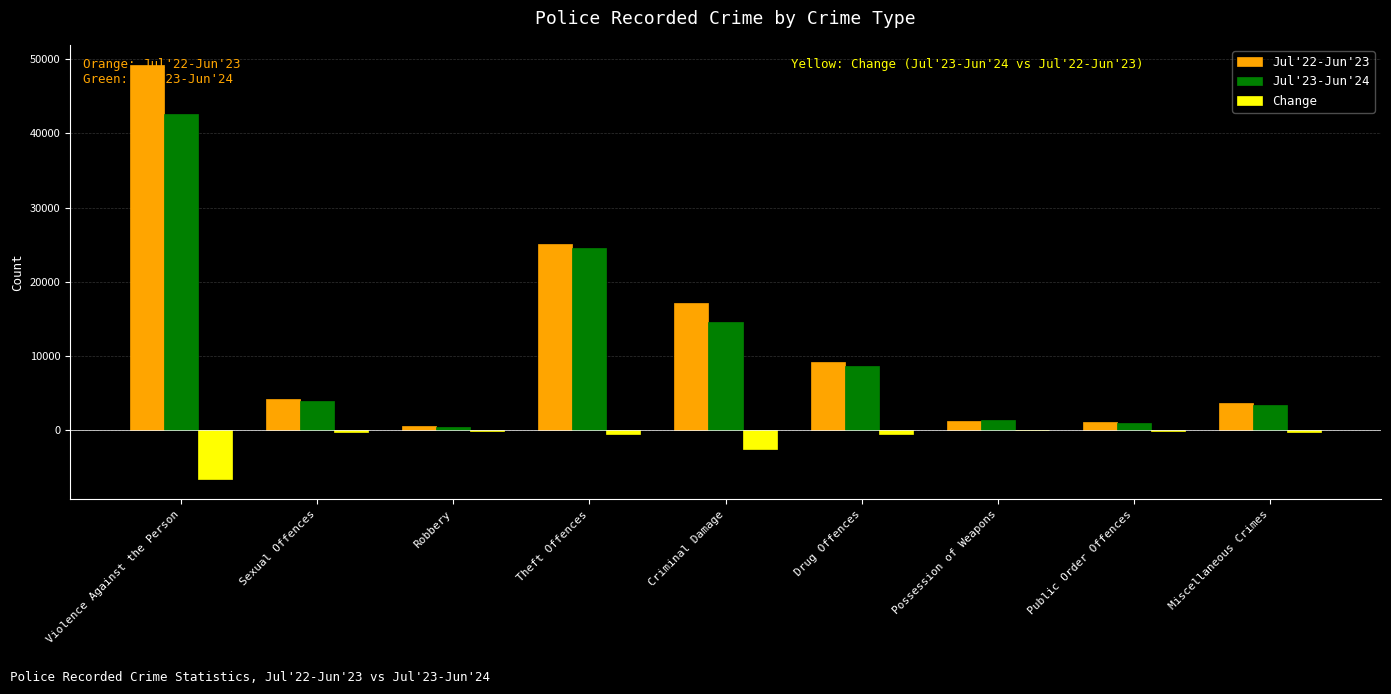

How many series are shown in this chart?

3